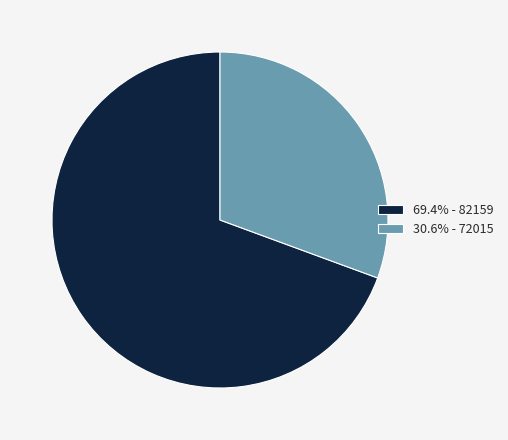

Does any single category account for the majority?

Yes